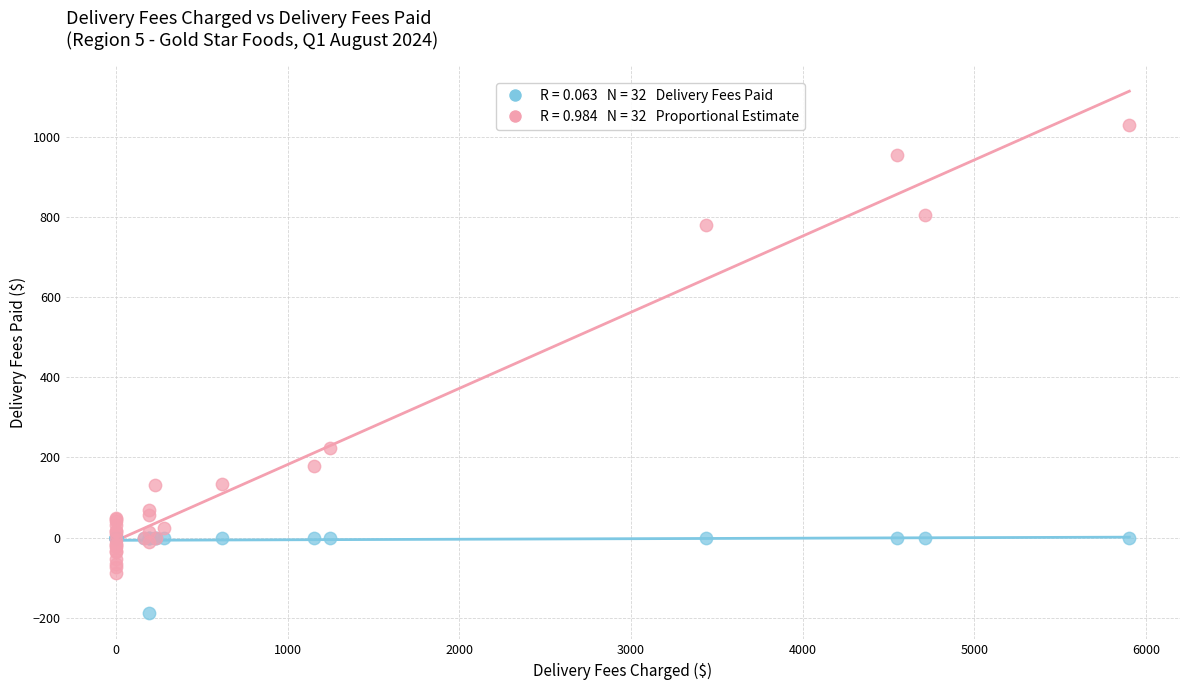

Across all series, what Y value is closest to 420?

222.2